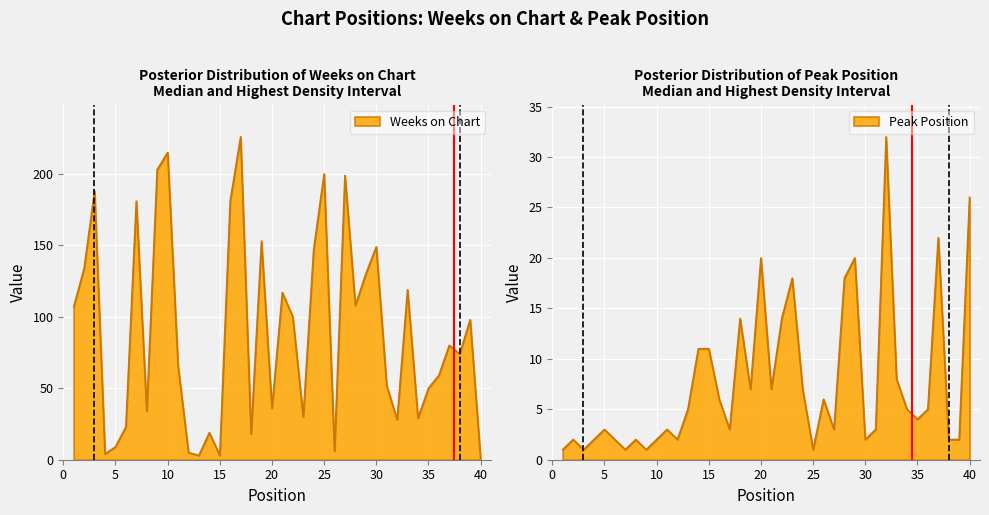

Which category has the lowest value in the Peak Position series?

1